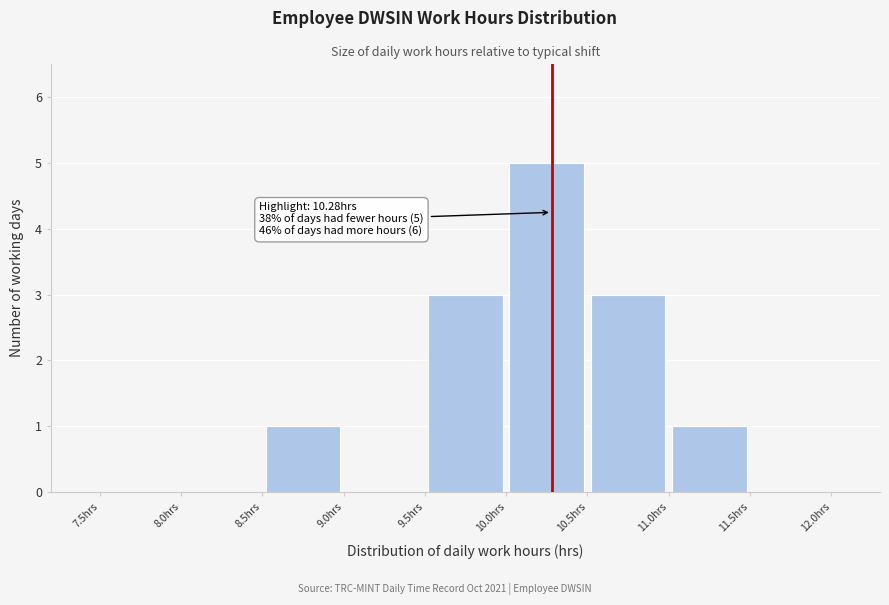

Over which range of the x-axis is the bar tallest?

10.0 to 10.5